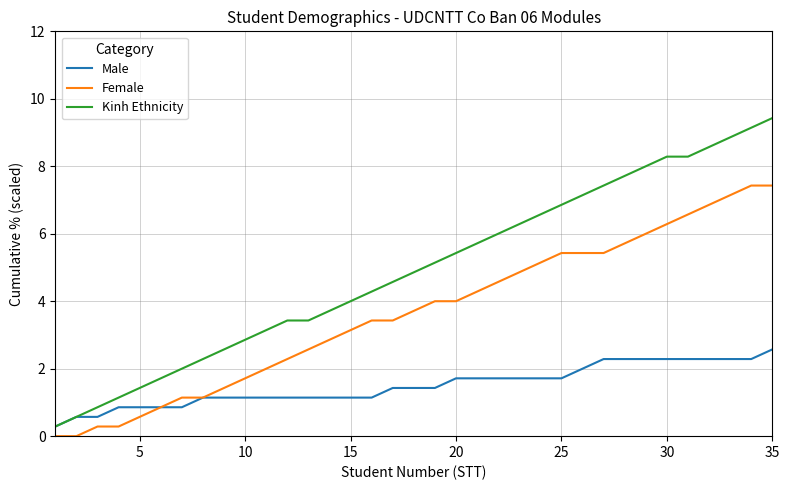

Does the chart have visible grid lines?

Yes